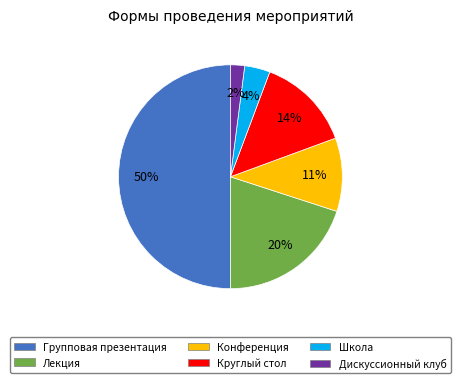

Which has a higher value, Групповая презентация or Конференция?

Групповая презентация